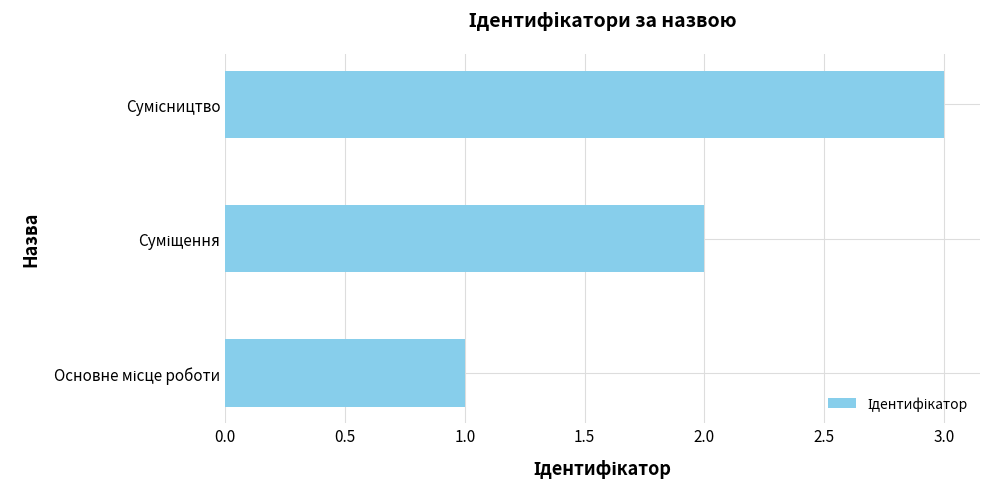

What is the maximum value shown in the chart?

3